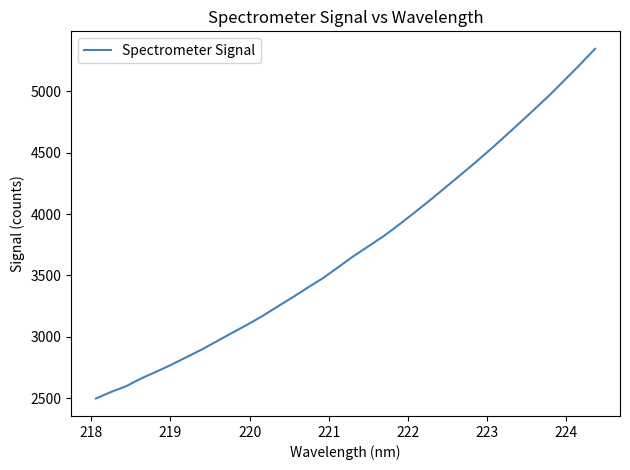

What is the difference between the maximum and minimum values?

2849.6